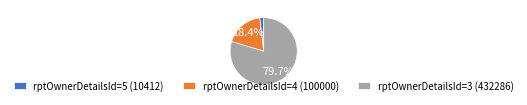

Rank the categories by value from highest to lowest.

rptOwnerDetailsId=3 (432286), rptOwnerDetailsId=4 (100000), rptOwnerDetailsId=5 (10412)